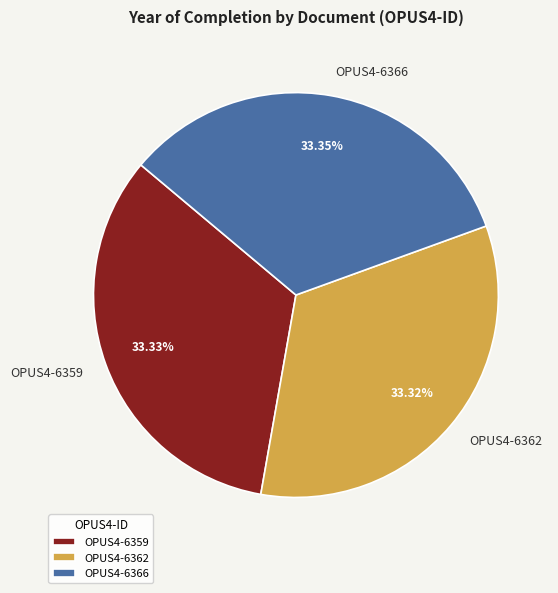

Is there a majority slice in this chart?

No